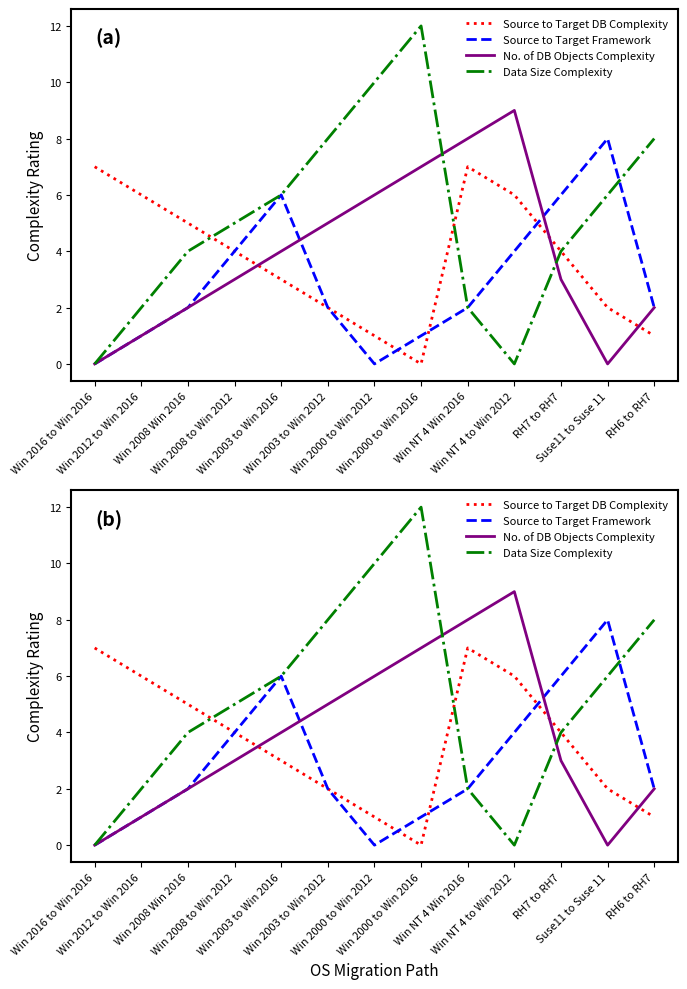

True or false: Data Size Complexity has a value of 3 at Win NT 4 Win 2016.

False